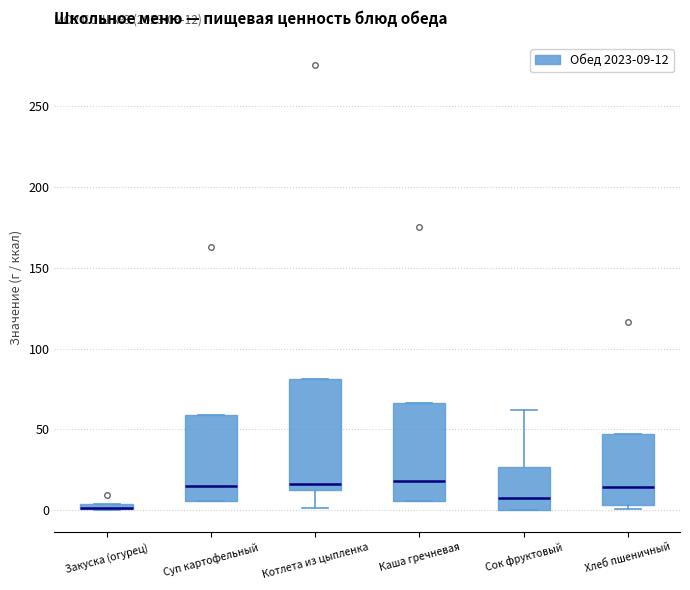

Comparing the boxes themselves (not the whiskers), which one is the tallest?

Котлета из цыпленка